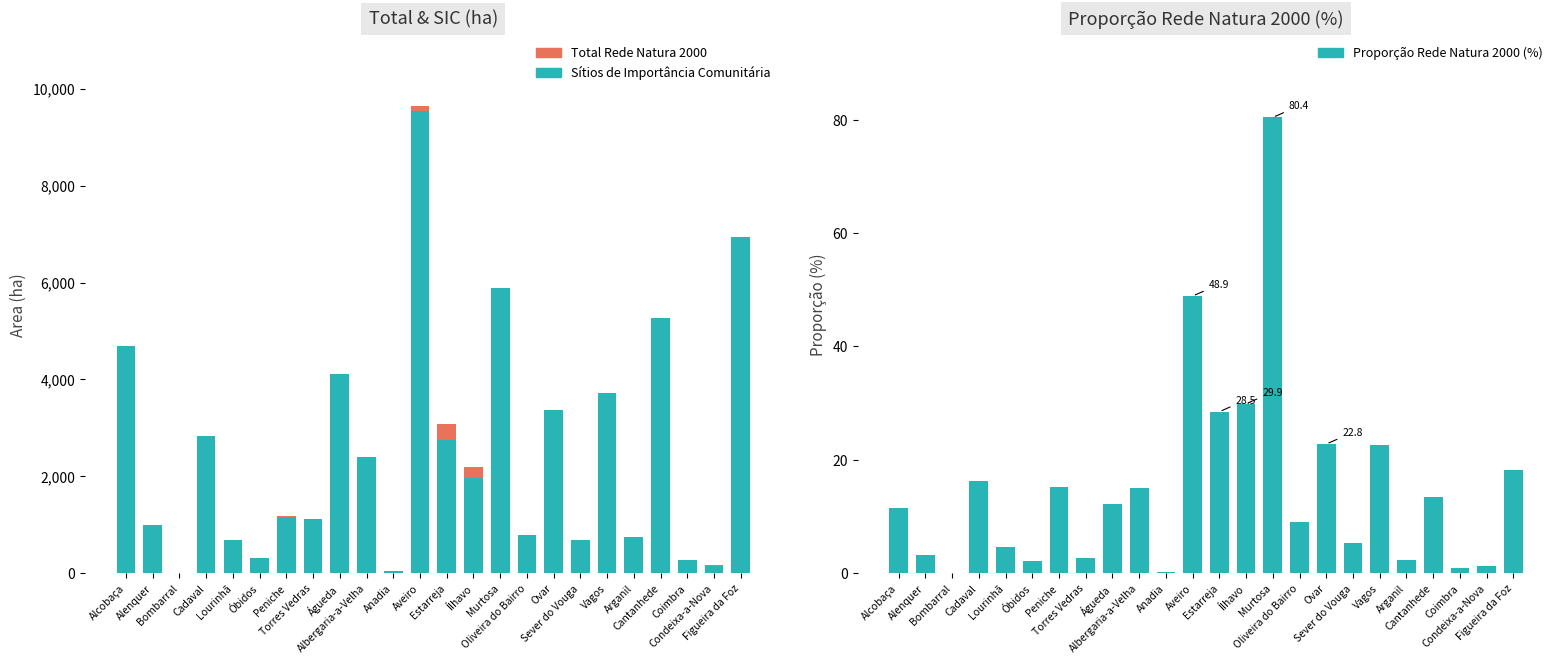

Which series has the largest total across all categories?

Total Rede Natura 2000